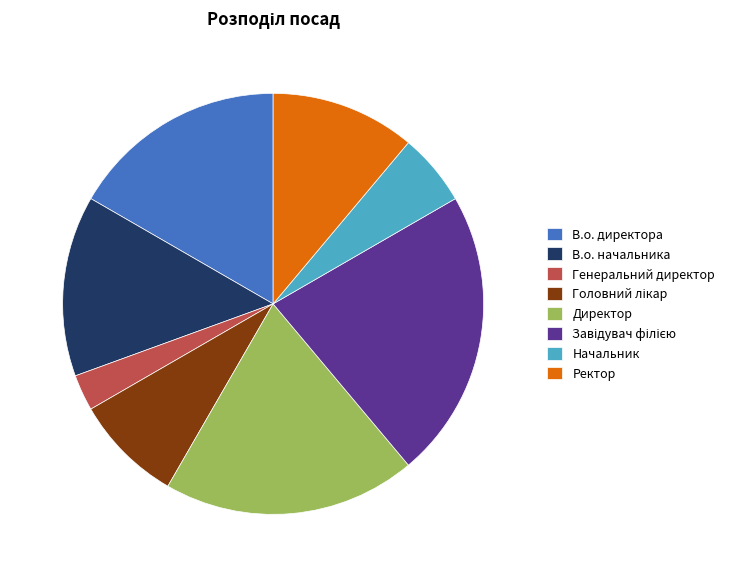

Approximately how many times larger is the value at В.о. начальника compared to В.о. директора?

0.8